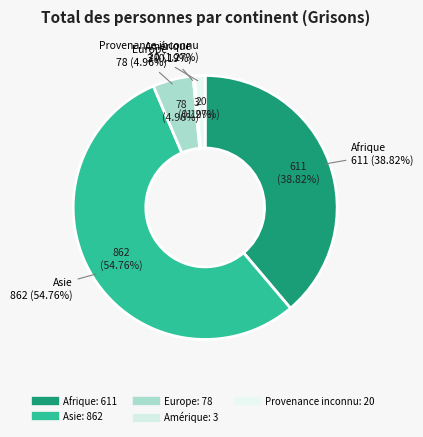

Which category has the smallest portion of the pie?

Amérique